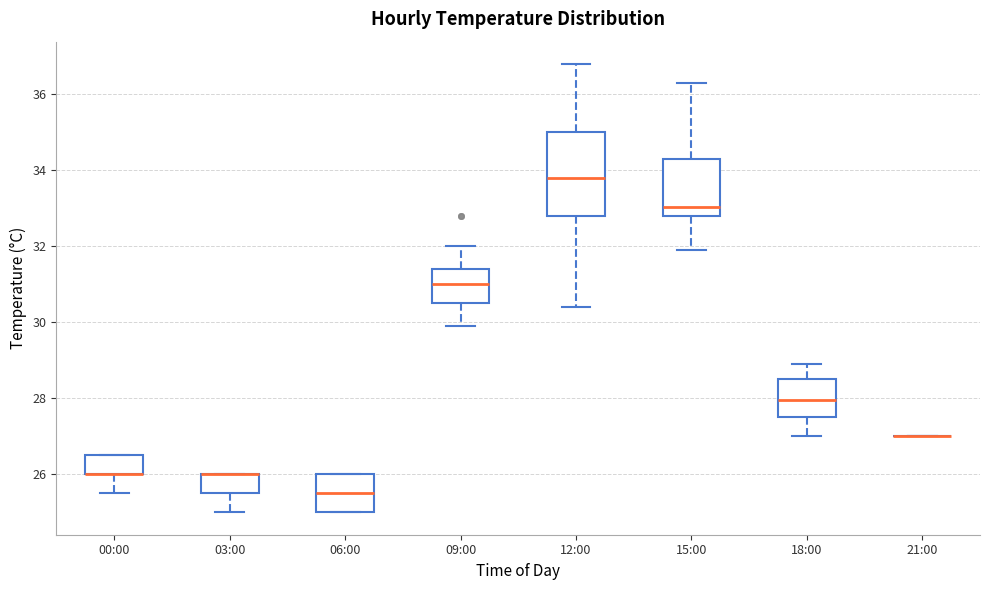

Which box is the tallest, from its lower edge to its upper edge?

12:00